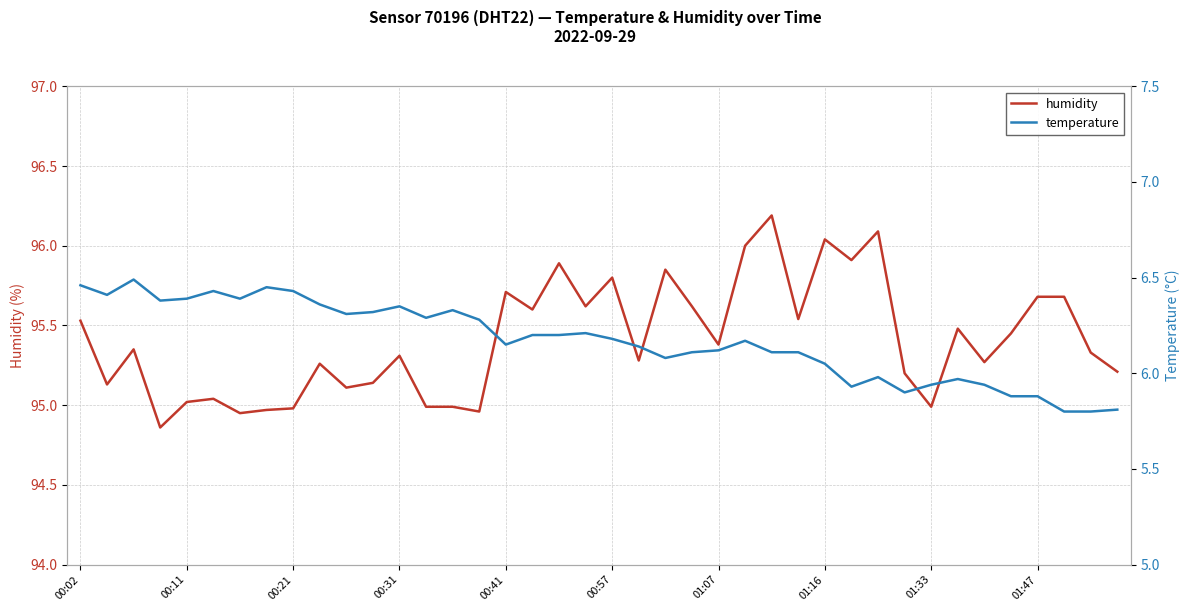

The humidity series shows 24.3 at 00:02. True or false?

False